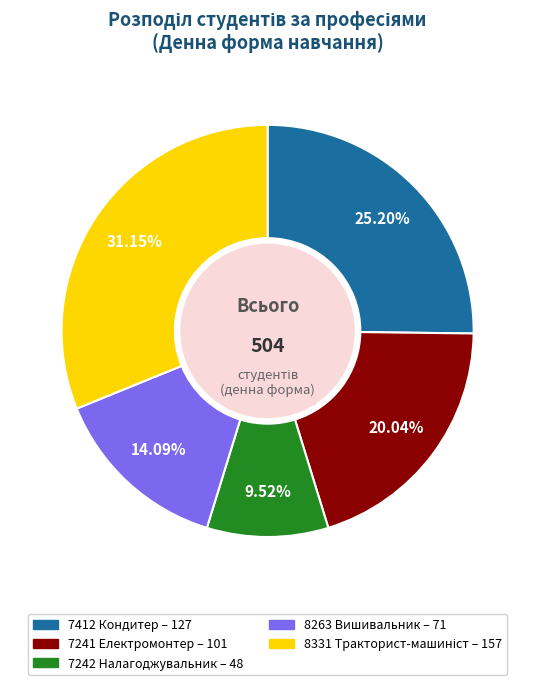

True or false: 7242 Налагоджувальник accounts for 10% of the total.

True